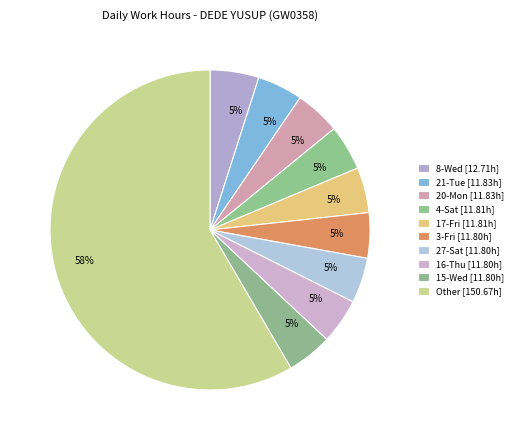

Is there any slice that represents more than half of the pie?

Yes